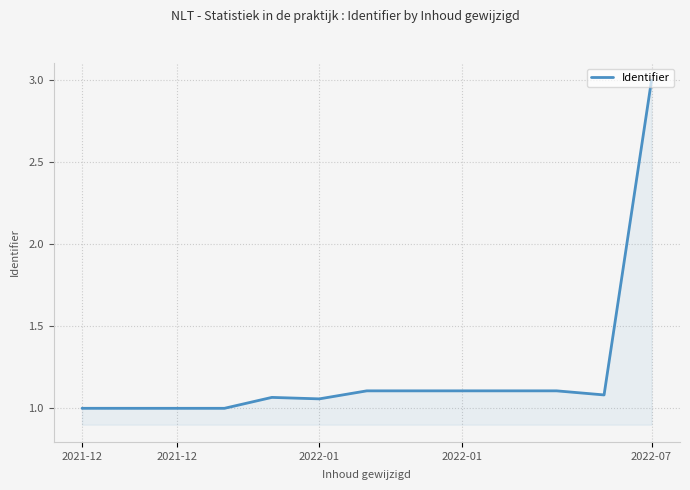

What is the greatest value displayed?

3.0